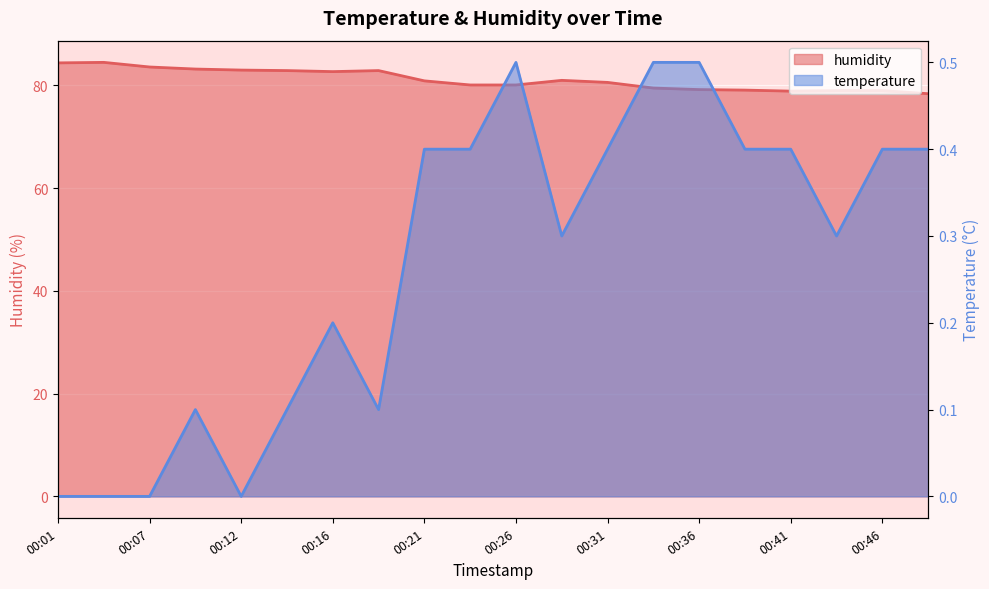

What is the sum of all temperature values?

5.4